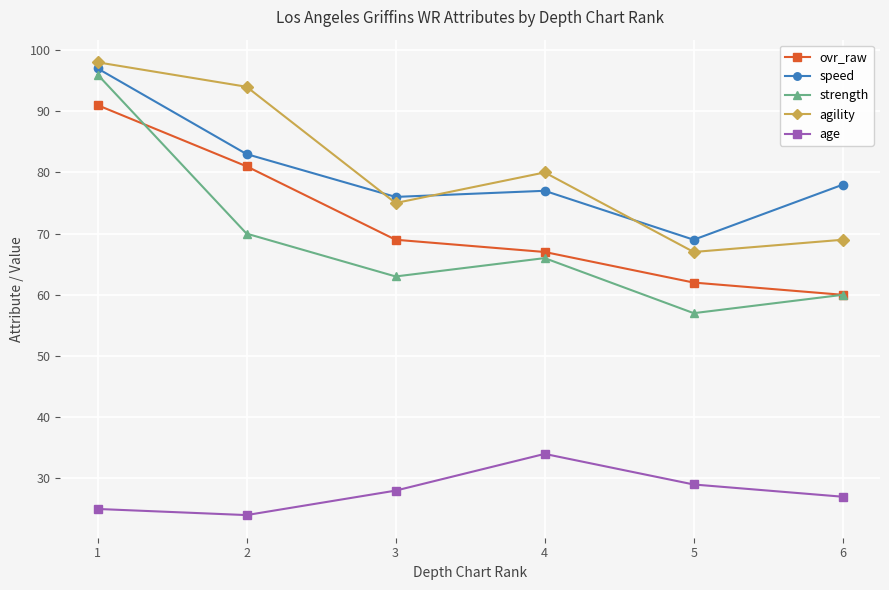

How many interior local valleys does the speed series have?

2